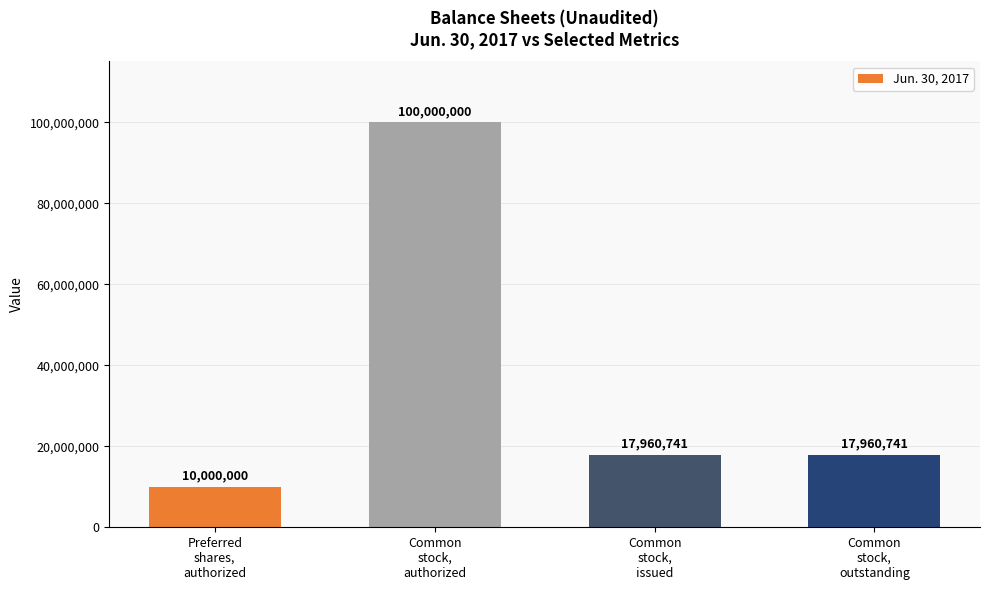

What is the label of the 2nd bar from the left?

Common
stock,
authorized